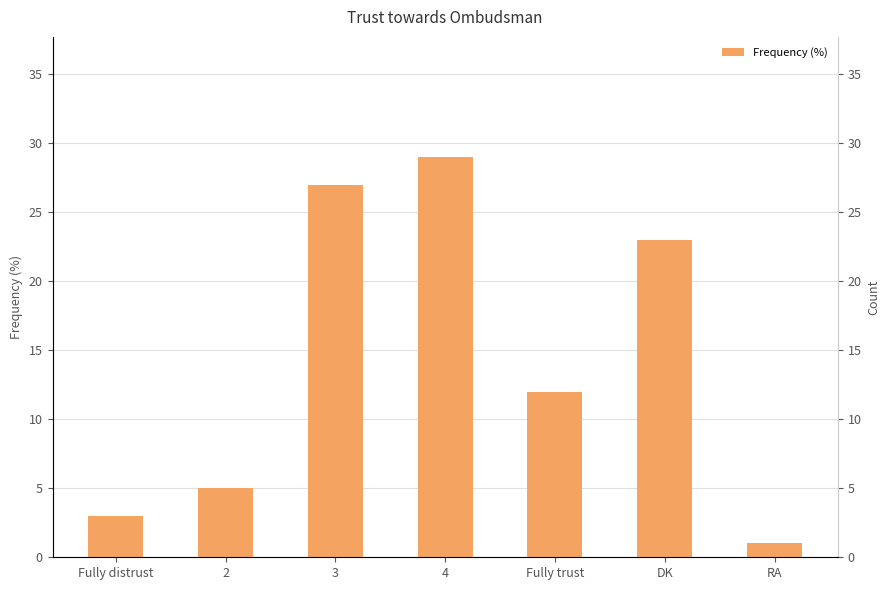

Is it true that the value at 4 is 15?

False